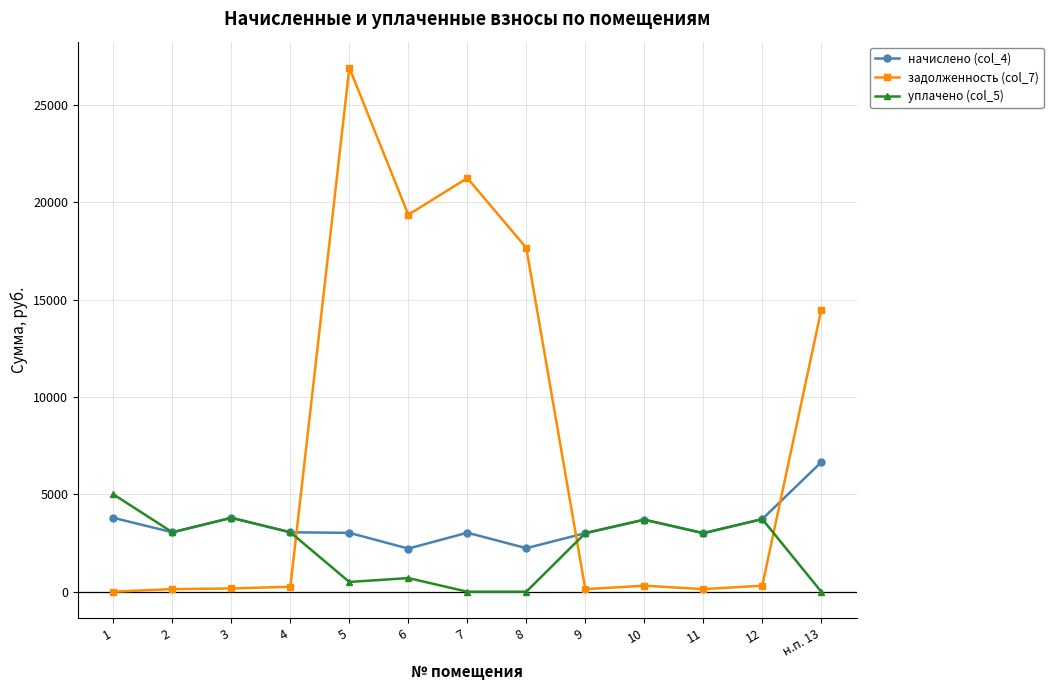

List the series in order of their overall mean, lowest first.

уплачено (col_5), начислено (col_4), задолженность (col_7)